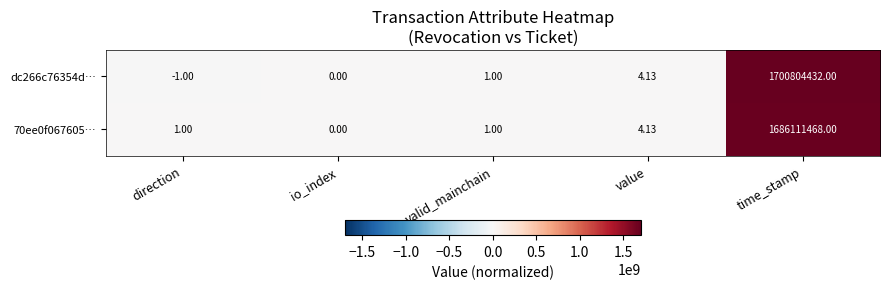

What is the spread (max minus min) of values at direction?

2.0